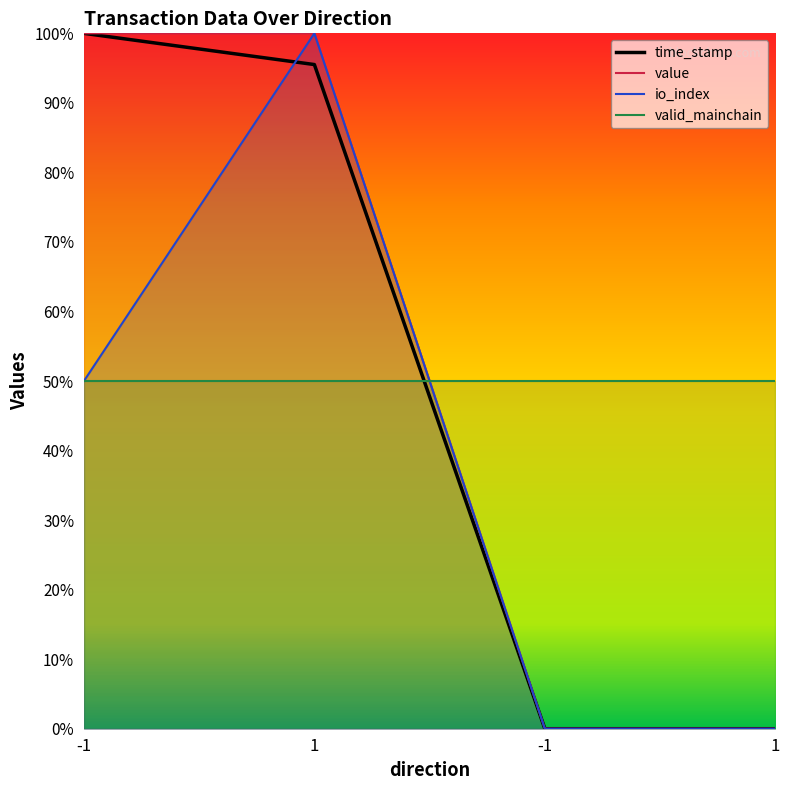

How many interior local peaks does the io_index series have?

1